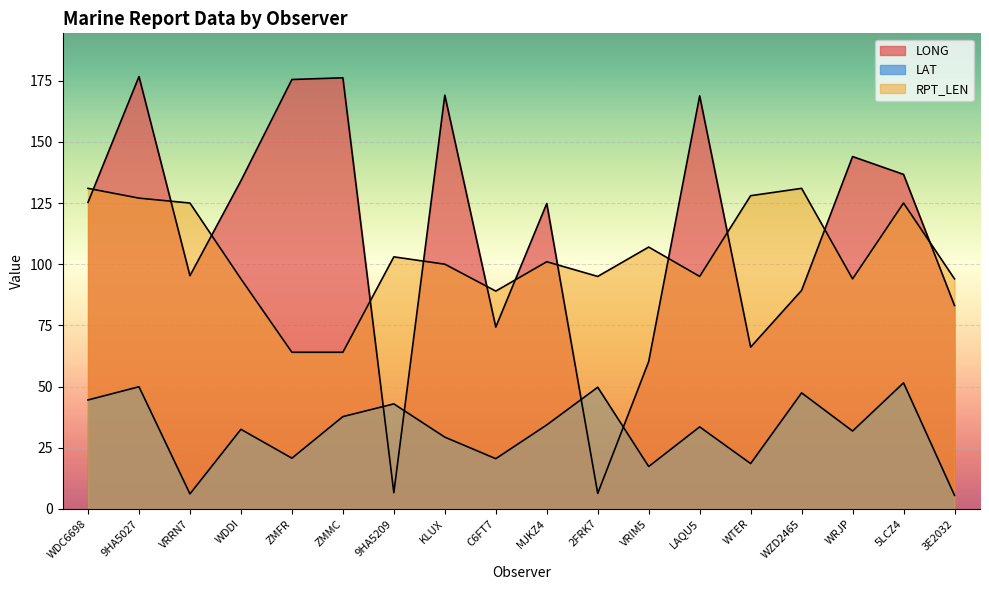

Reading left to right, transcribe all the data shown in this chart.

LONG: WDC6698=125.3	9HA5027=176.7	VRRN7=95.3	WDDI=134.1	ZMFR=175.5	ZMMC=176.2	9HA5209=6.6	KLUX=169.1	C6FT7=74.3	MJKZ4=124.8	2FRK7=6.3	VRIM5=60.2	LAQU5=168.8	WTER=66.1	WZD2465=89.3	WRJP=144.0	5LCZ4=136.7	3E2032=83.1
LAT: WDC6698=44.5	9HA5027=49.9	VRRN7=6.1	WDDI=32.5	ZMFR=20.7	ZMMC=37.7	9HA5209=42.9	KLUX=29.3	C6FT7=20.5	MJKZ4=34.3	2FRK7=49.7	VRIM5=17.3	LAQU5=33.5	WTER=18.5	WZD2465=47.4	WRJP=31.8	5LCZ4=51.5	3E2032=5.5
RPT_LEN: WDC6698=131.0	9HA5027=127.0	VRRN7=125.0	WDDI=94.0	ZMFR=64.0	ZMMC=64.0	9HA5209=103.0	KLUX=100.0	C6FT7=89.0	MJKZ4=101.0	2FRK7=95.0	VRIM5=107.0	LAQU5=95.0	WTER=128.0	WZD2465=131.0	WRJP=94.0	5LCZ4=125.0	3E2032=94.0